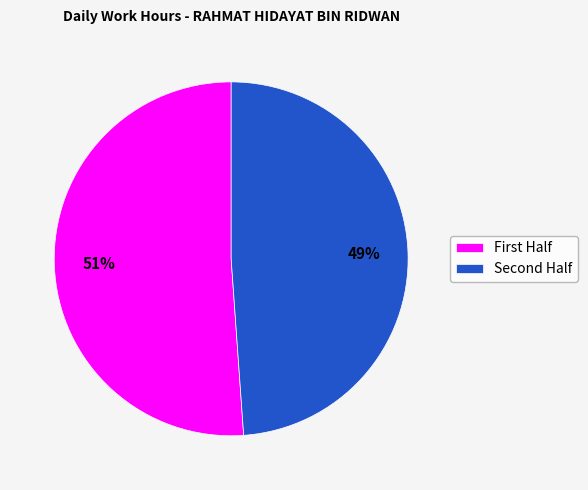

Is there a majority slice in this chart?

Yes